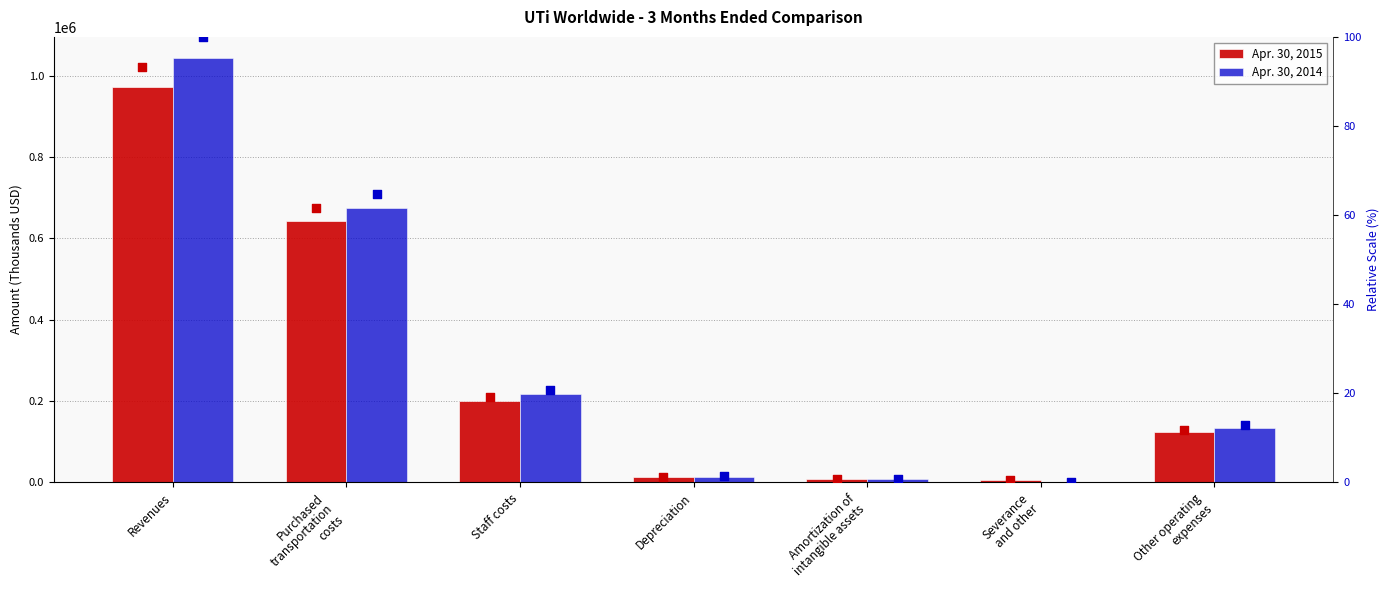

At which category is the sum across all series the highest?

Revenues